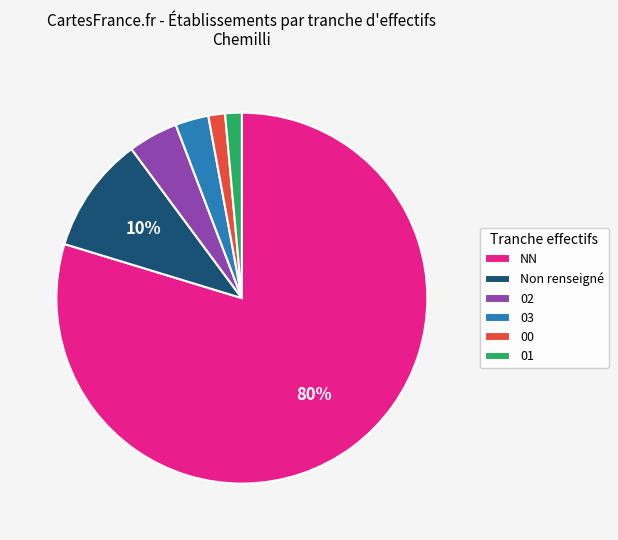

What is the largest slice in the pie chart?

NN